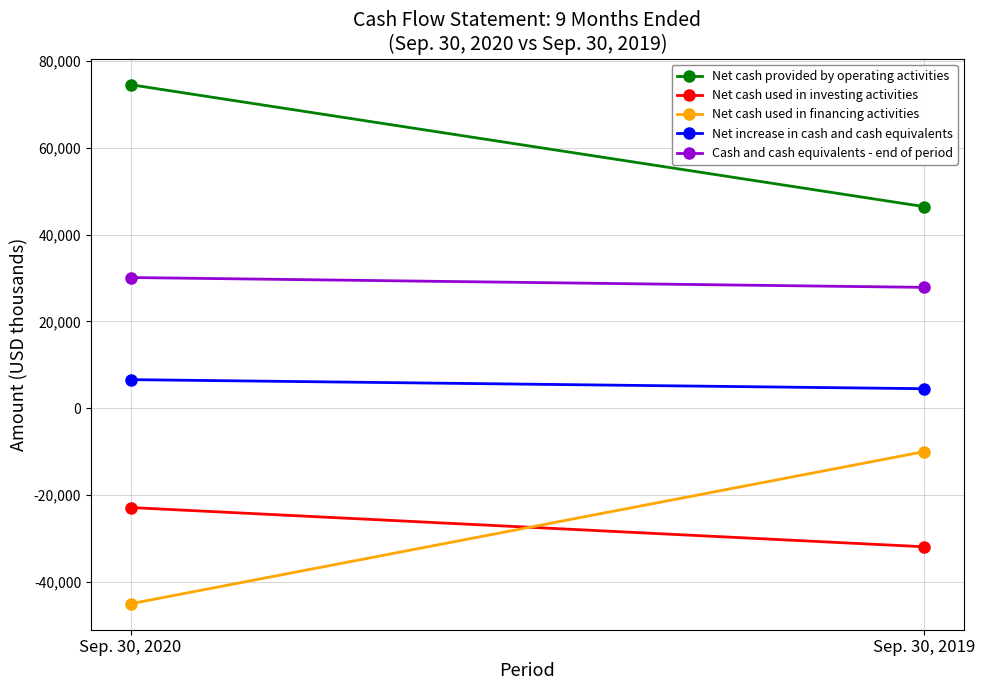

Which has a higher value, Sep. 30, 2020 or Sep. 30, 2019?

Sep. 30, 2020